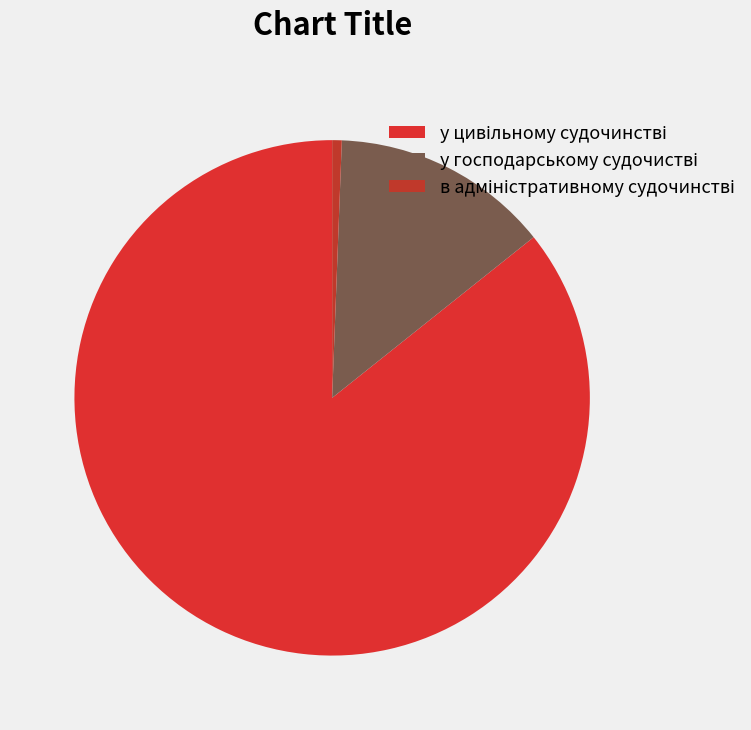

What portion of the pie excludes у господарському судочистві?

86.3%